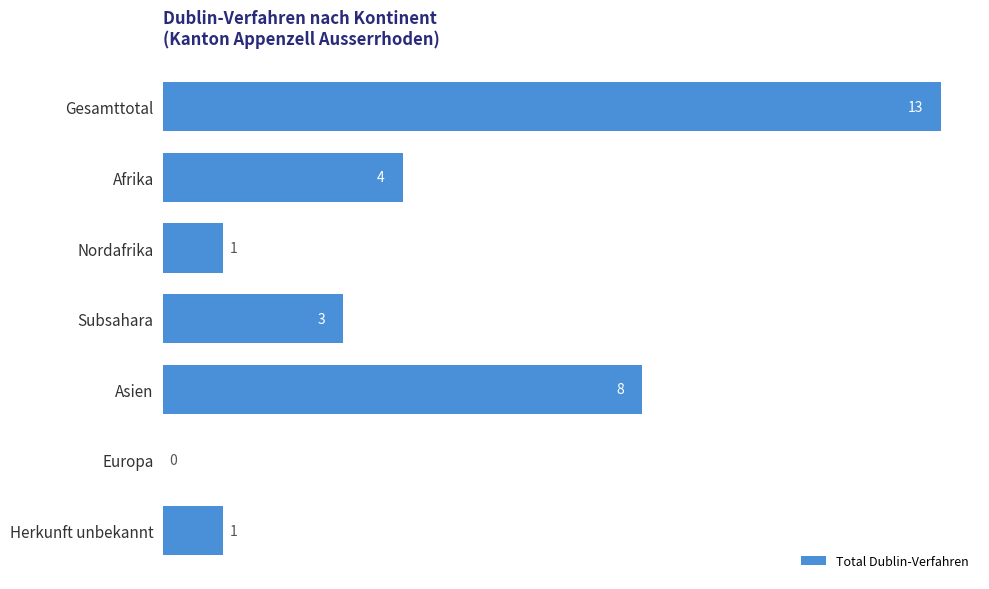

Which label corresponds to the largest value in the chart?

Gesamttotal